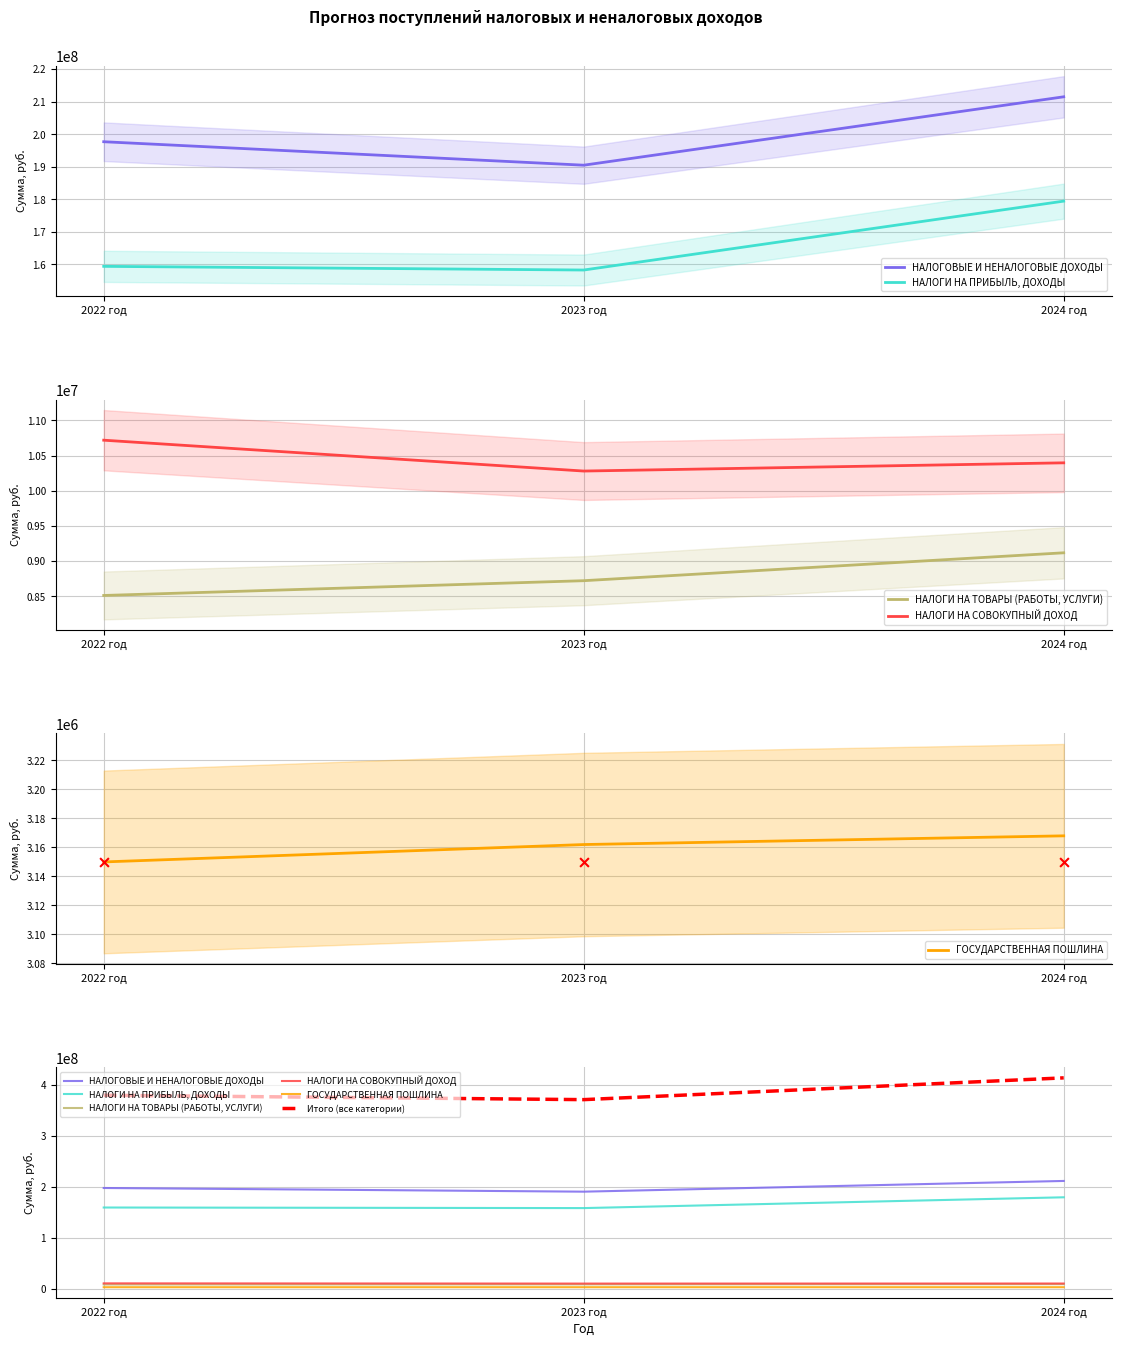

Which series has the largest total across all categories?

Итого (все категории)